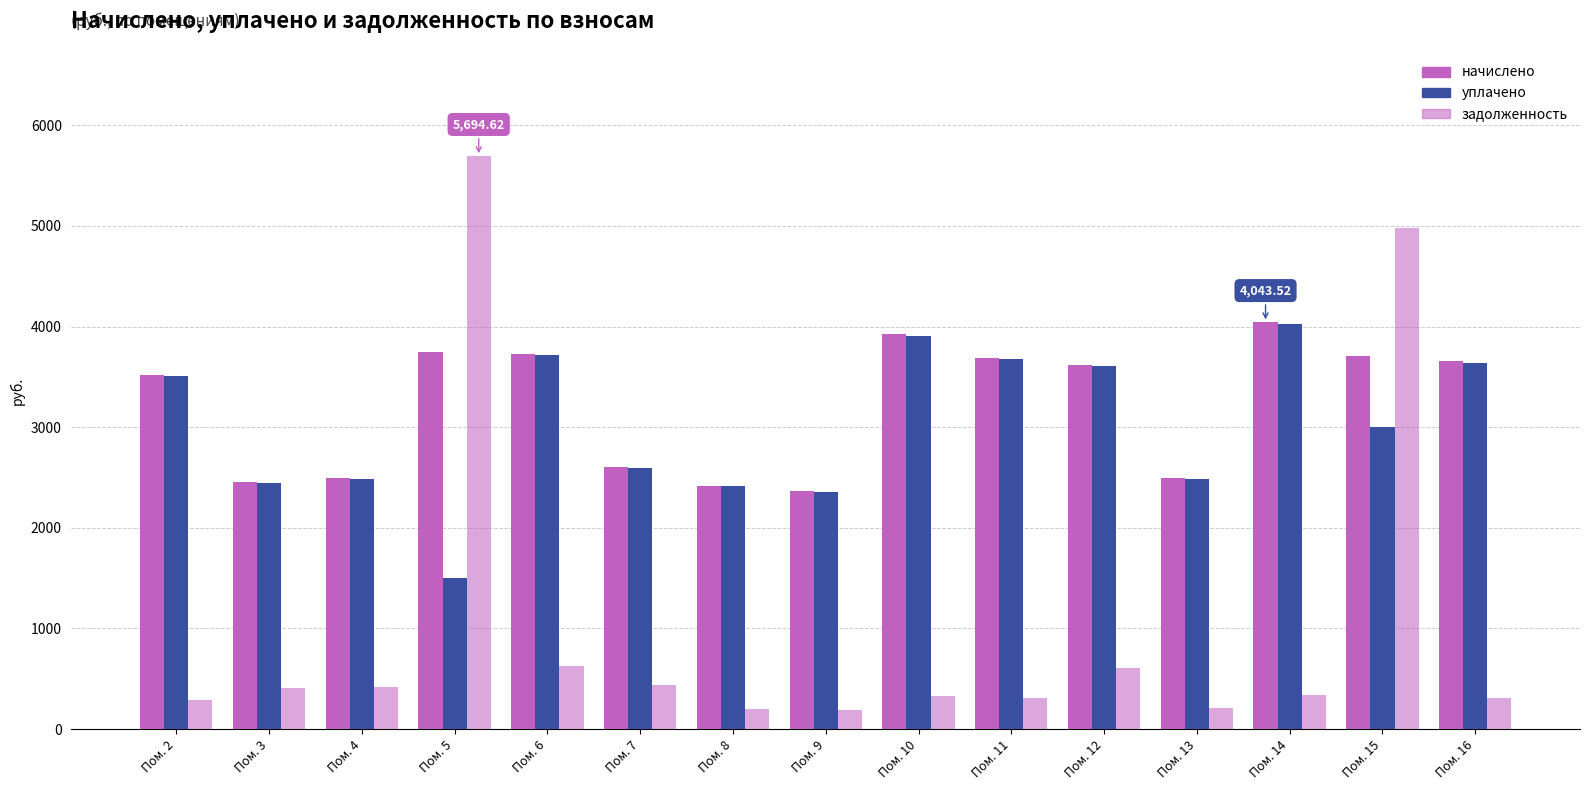

How many values in the уплачено series are below 3000?

7